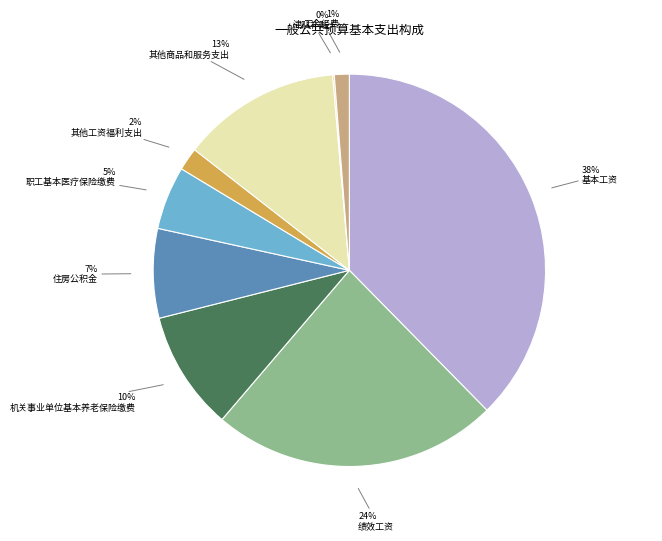

To the nearest percent, what is the difference between the largest and smallest slice percentages?

38%